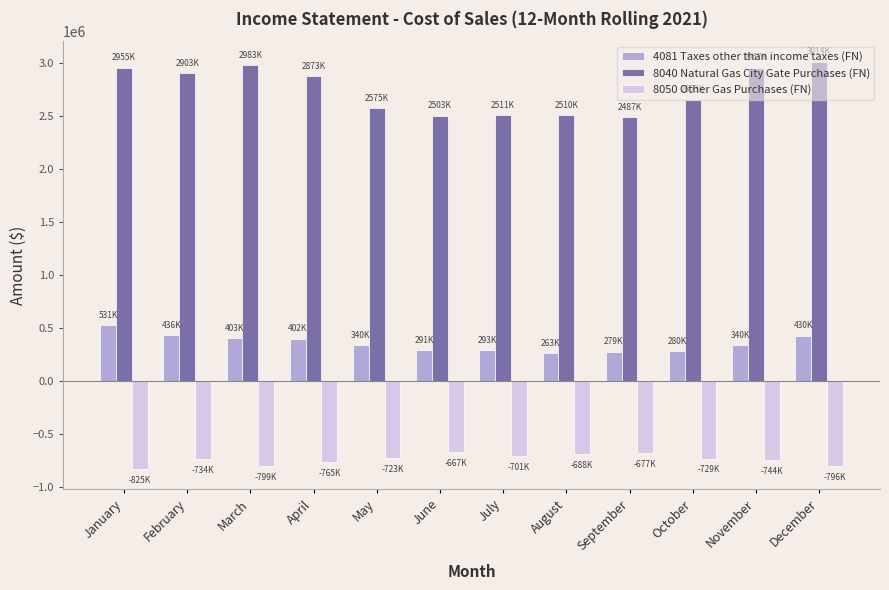

What are all the series names shown in the legend?

4081 Taxes other than income taxes (FN), 8040 Natural Gas City Gate Purchases (FN), 8050 Other Gas Purchases (FN)